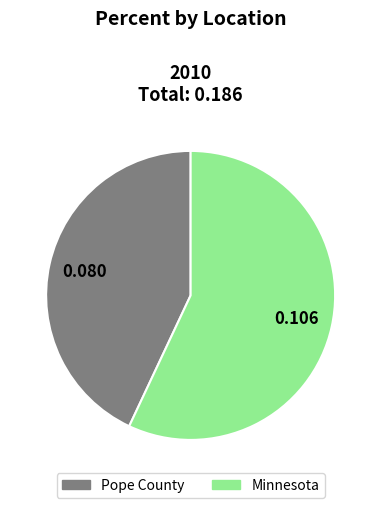

How many slices are in this pie chart?

2